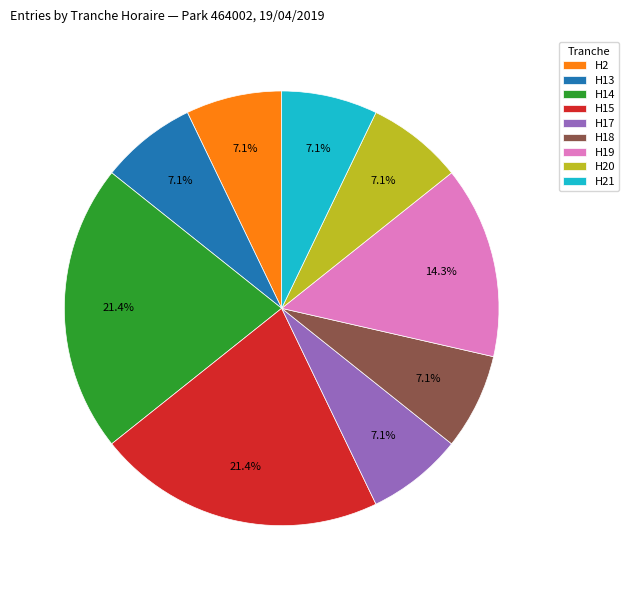

Does any single category account for the majority?

No